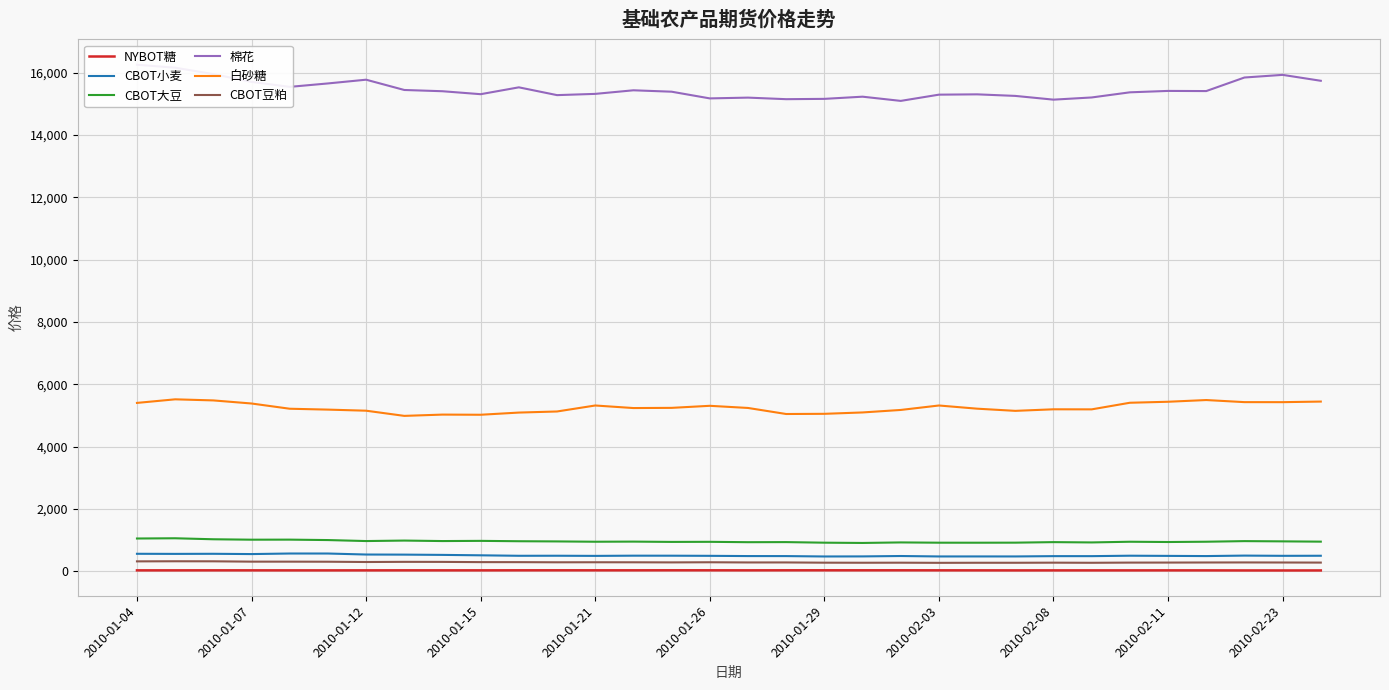

What is the greatest value displayed?

16250.0